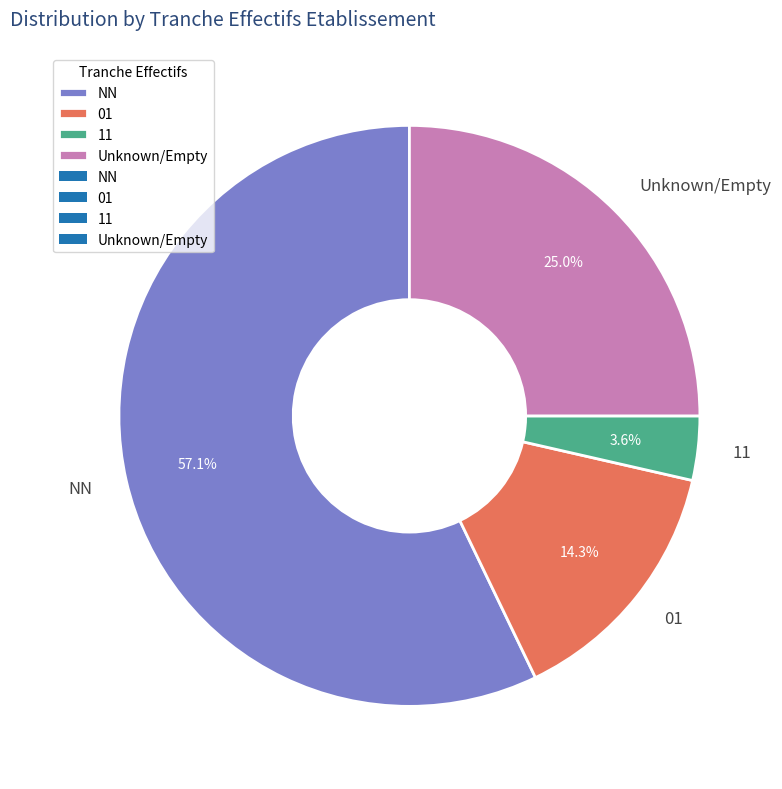

To the nearest percent, what percentage of the pie is NN?

57%